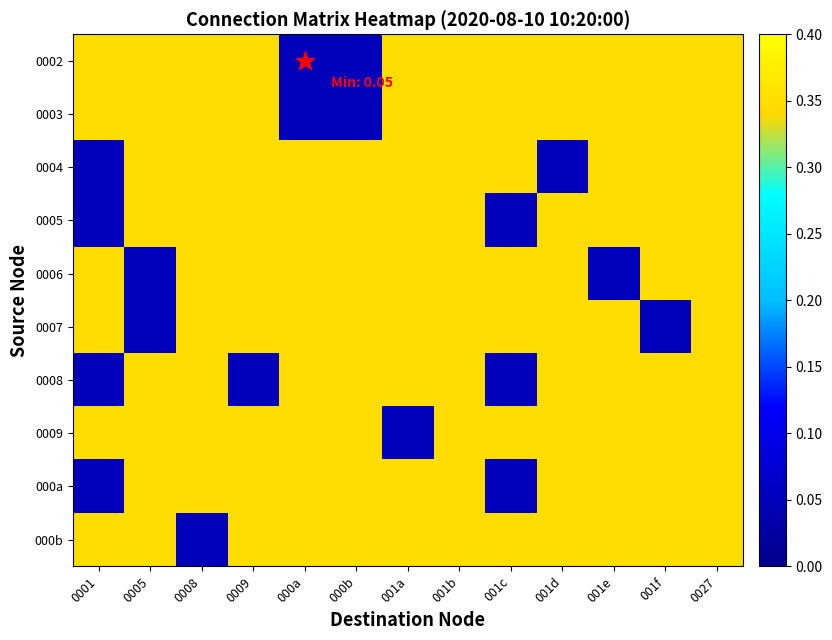

Reading right to left, transcribe all the data shown in this chart.

0002: 0027=0.3	001f=0.3	001e=0.3	001d=0.3	001c=0.3	001b=0.3	001a=0.3	000b=0.1	000a=0.1	0009=0.3	0008=0.3	0005=0.3	0001=0.3
0003: 0027=0.3	001f=0.3	001e=0.3	001d=0.3	001c=0.3	001b=0.3	001a=0.3	000b=0.1	000a=0.1	0009=0.3	0008=0.3	0005=0.3	0001=0.3
0004: 0027=0.3	001f=0.3	001e=0.3	001d=0.1	001c=0.3	001b=0.3	001a=0.3	000b=0.3	000a=0.3	0009=0.3	0008=0.3	0005=0.3	0001=0.1
0005: 0027=0.3	001f=0.3	001e=0.3	001d=0.3	001c=0.1	001b=0.3	001a=0.3	000b=0.3	000a=0.3	0009=0.3	0008=0.3	0005=0.3	0001=0.1
0006: 0027=0.3	001f=0.3	001e=0.1	001d=0.3	001c=0.3	001b=0.3	001a=0.3	000b=0.3	000a=0.3	0009=0.3	0008=0.3	0005=0.1	0001=0.3
0007: 0027=0.3	001f=0.1	001e=0.3	001d=0.3	001c=0.3	001b=0.3	001a=0.3	000b=0.3	000a=0.3	0009=0.3	0008=0.3	0005=0.1	0001=0.3
0008: 0027=0.3	001f=0.3	001e=0.3	001d=0.3	001c=0.1	001b=0.3	001a=0.3	000b=0.3	000a=0.3	0009=0.1	0008=0.3	0005=0.3	0001=0.1
0009: 0027=0.3	001f=0.3	001e=0.3	001d=0.3	001c=0.3	001b=0.3	001a=0.1	000b=0.3	000a=0.3	0009=0.3	0008=0.3	0005=0.3	0001=0.3
000a: 0027=0.3	001f=0.3	001e=0.3	001d=0.3	001c=0.1	001b=0.3	001a=0.3	000b=0.3	000a=0.3	0009=0.3	0008=0.3	0005=0.3	0001=0.1
000b: 0027=0.3	001f=0.3	001e=0.3	001d=0.3	001c=0.3	001b=0.3	001a=0.3	000b=0.3	000a=0.3	0009=0.3	0008=0.1	0005=0.3	0001=0.3